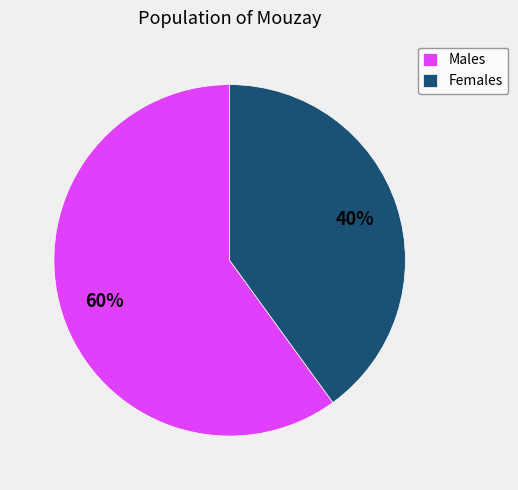

To the nearest percent, what is the average slice percentage?

50%